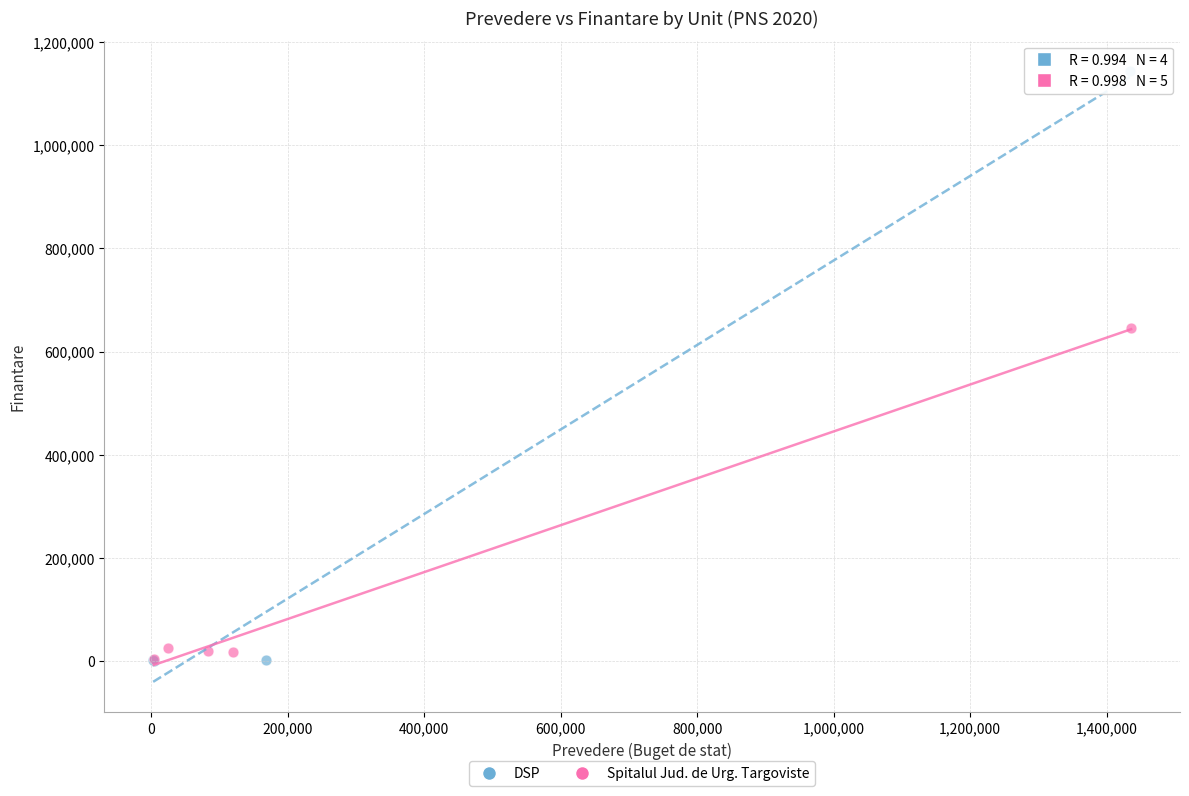

Which series contains the highest Y value?

DSP